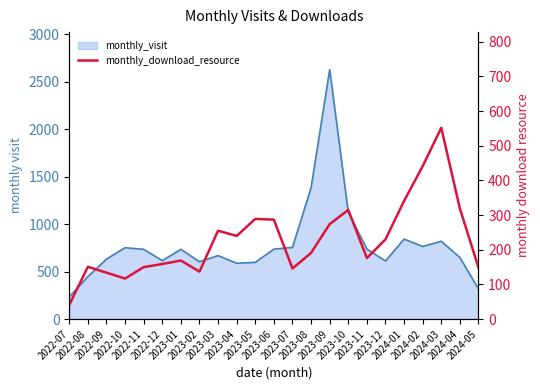

How many values exceed 191?

11